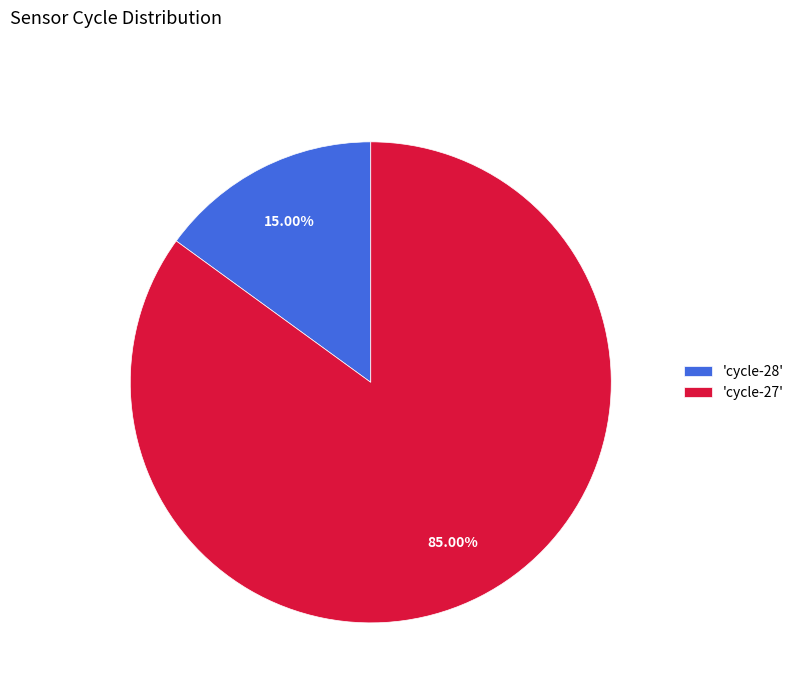

Rank the categories by value from highest to lowest.

'cycle-27', 'cycle-28'